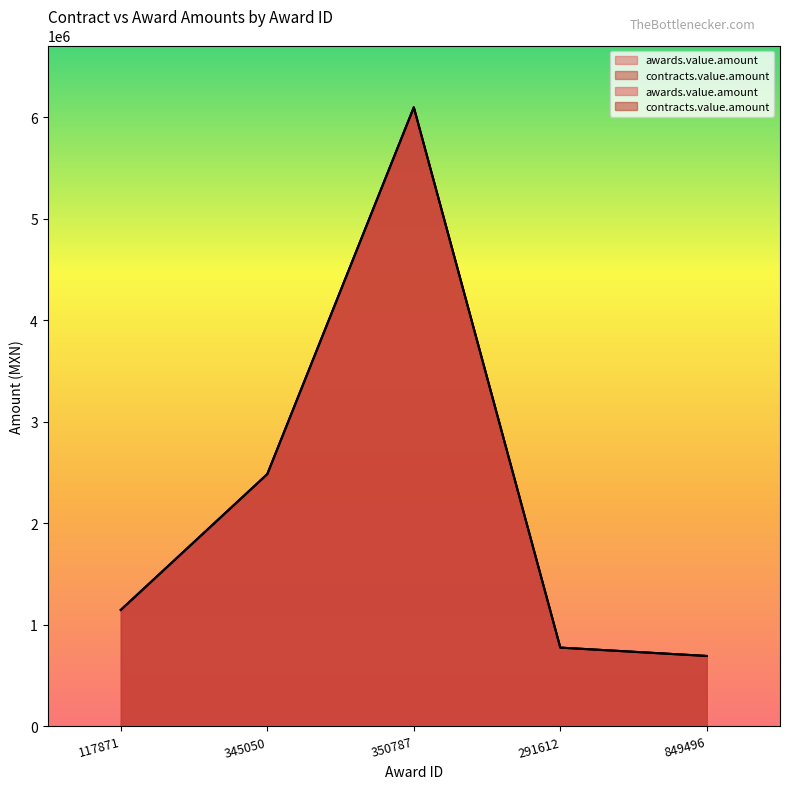

True or false: awards.value.amount has a value of 775054.2 at 291612.

True